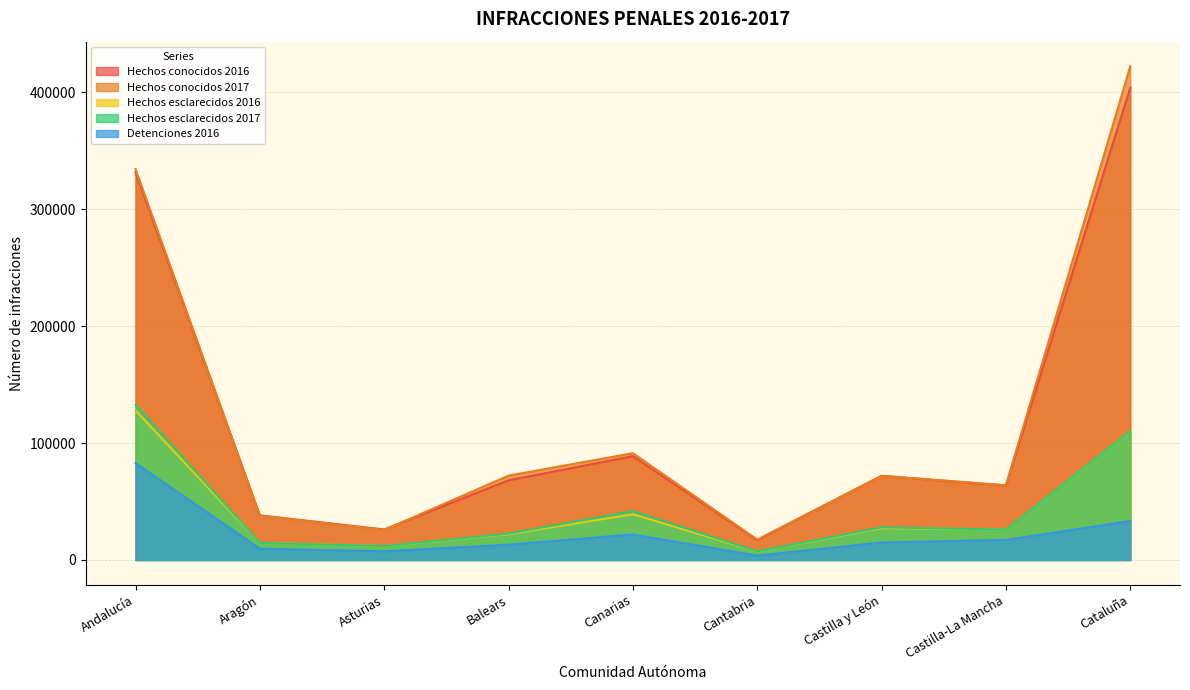

What is the value of the Detenciones 2016 point at the 1st from the left?

82911